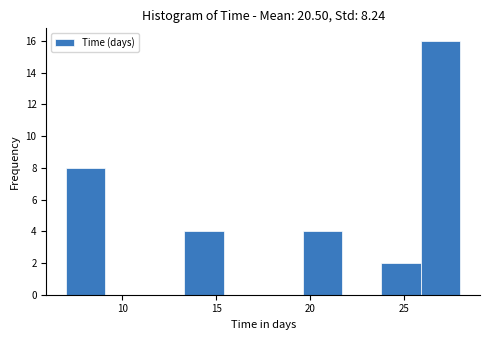

Which range on the x-axis has the tallest bar?

25.9 to 28.0